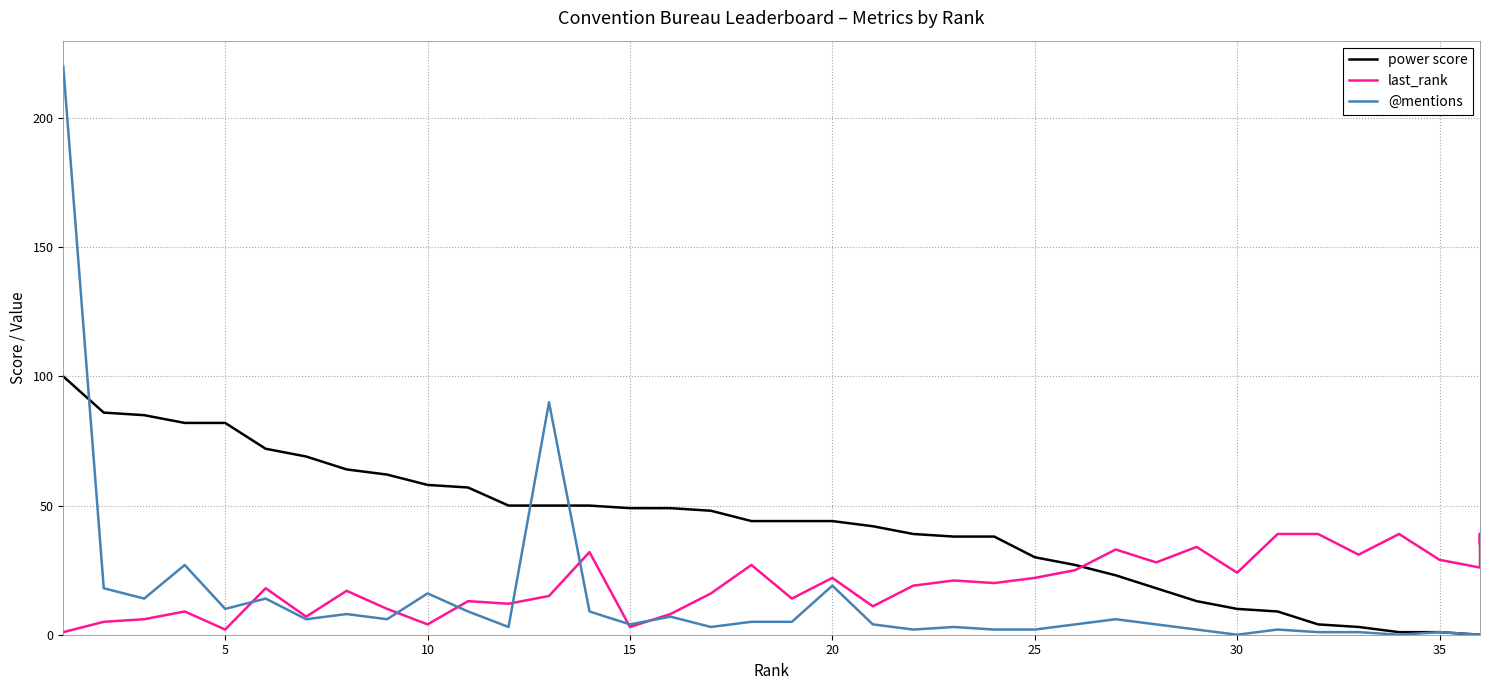

How many data points in @mentions are above 4?

18